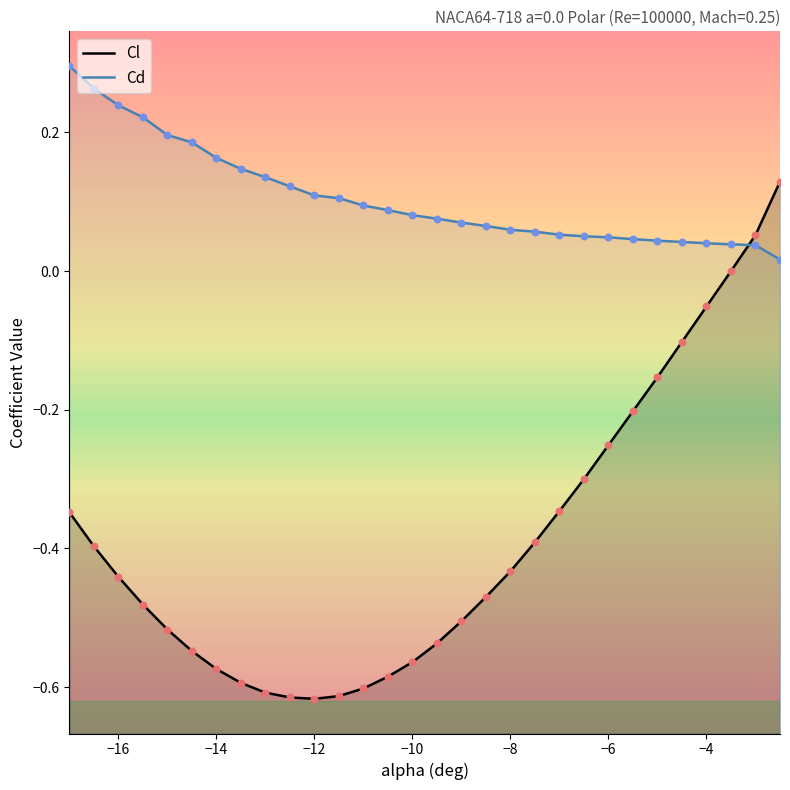

Is the value of Cl at -9.5 greater than the value of Cd at -8?

No